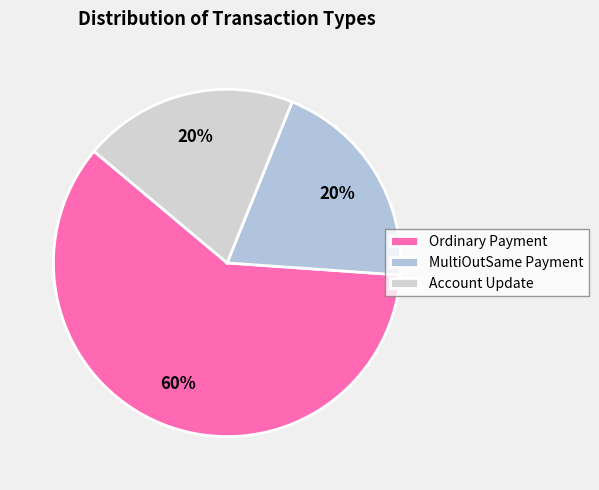

To the nearest percent, what percentage of the pie is MultiOutSame Payment?

20%